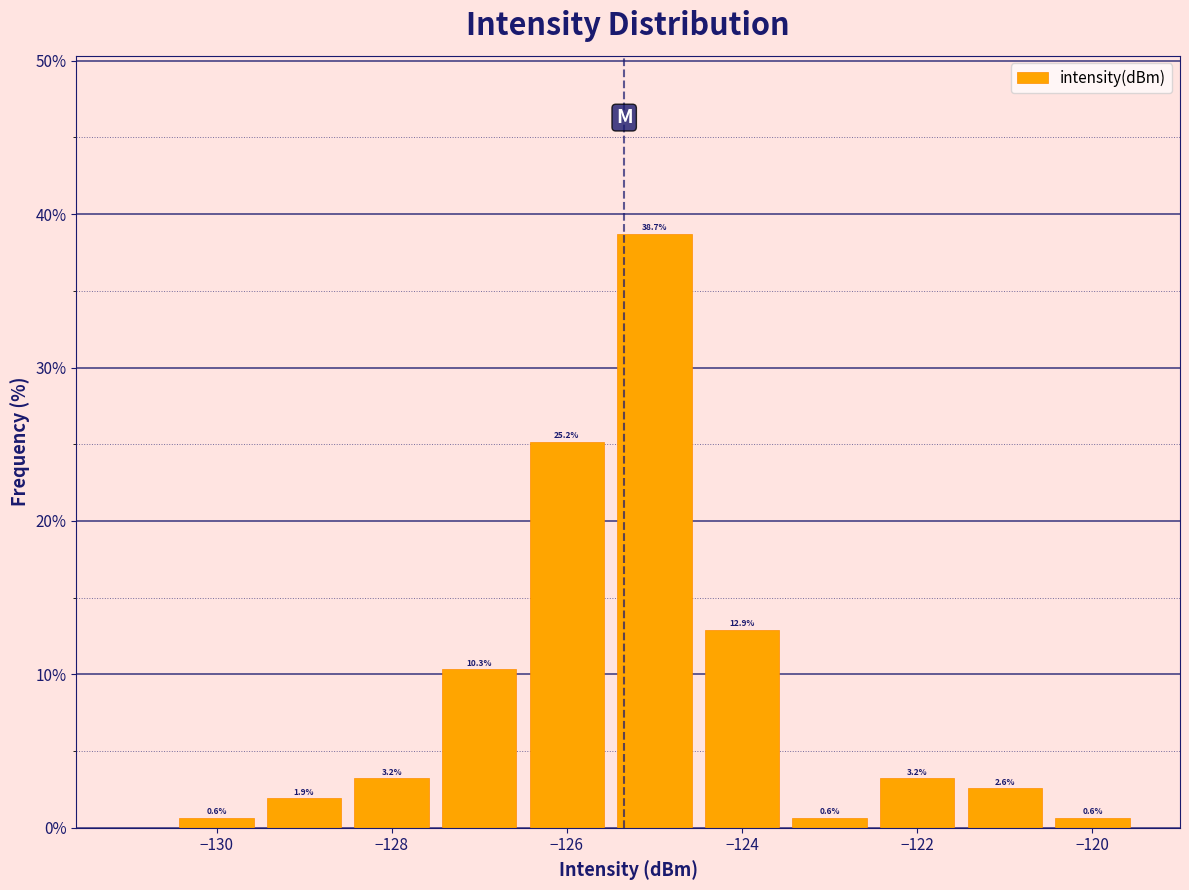

Over which range of the x-axis is the bar tallest?

-125.5 to -124.5